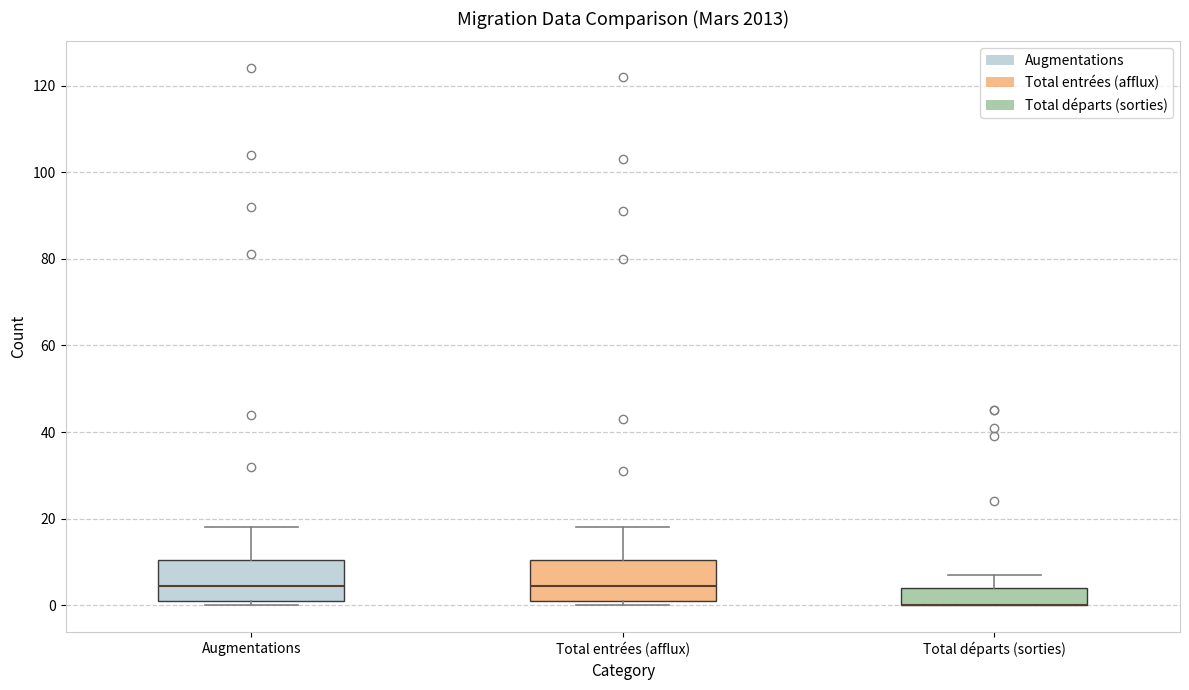

Where does the median line of the box for Total entrées (afflux) sit on the y-axis? The values are not printed on the chart, so give them approximately, as read against the axis.

4